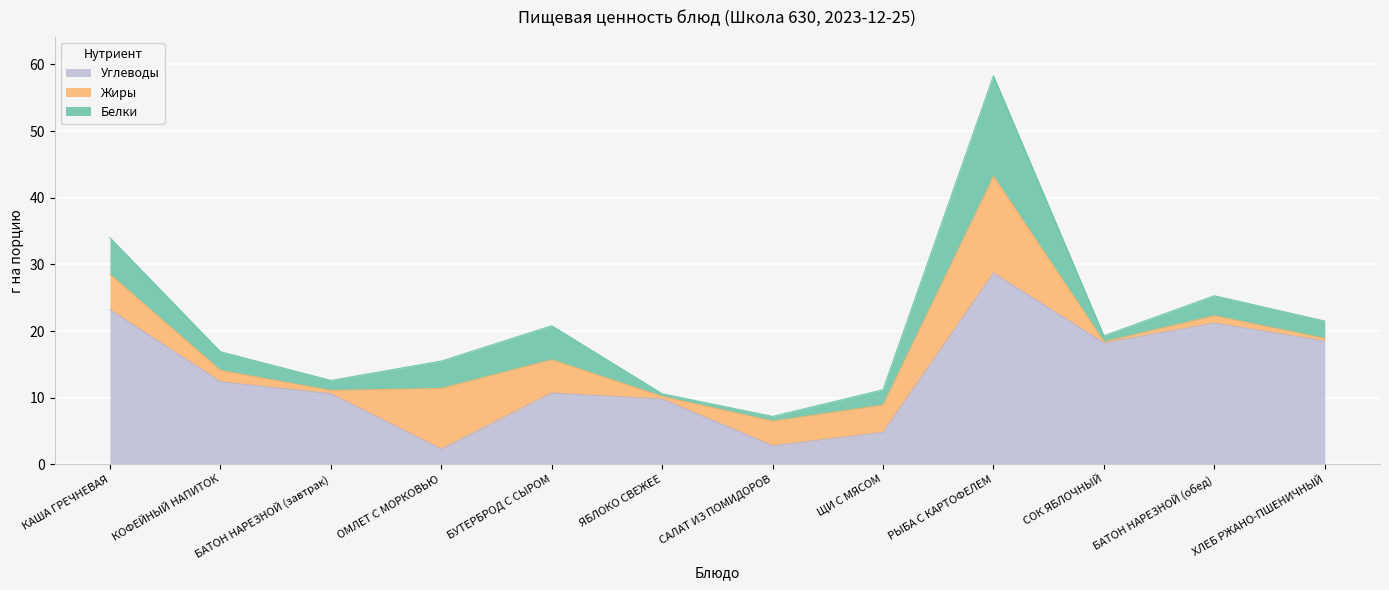

How many intersections are there between Белки and Жиры?

3